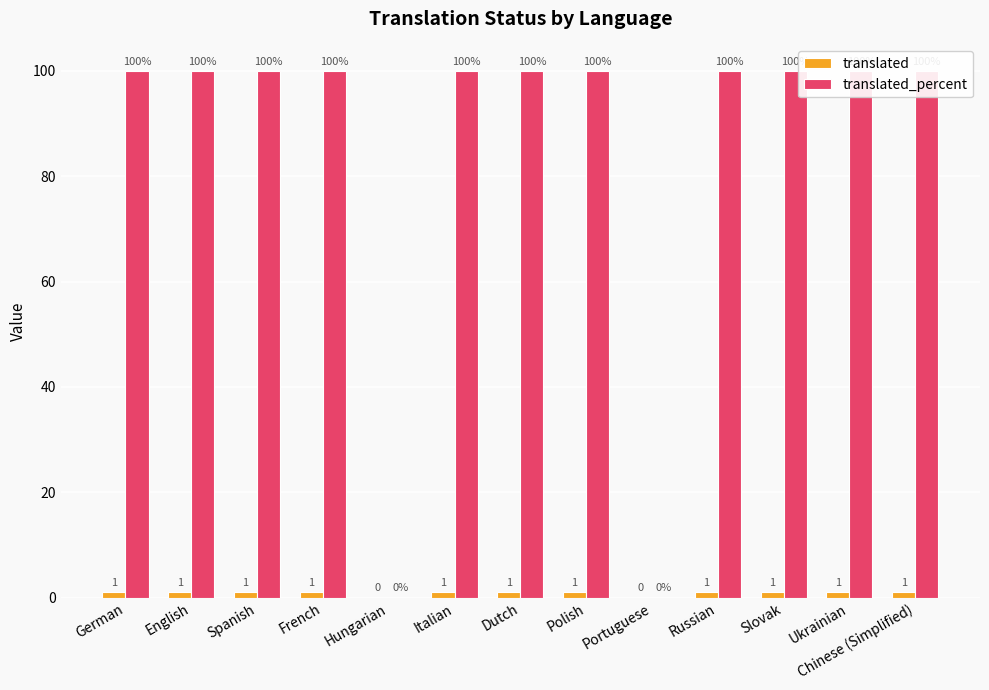

Which series has the largest total across all categories?

translated_percent